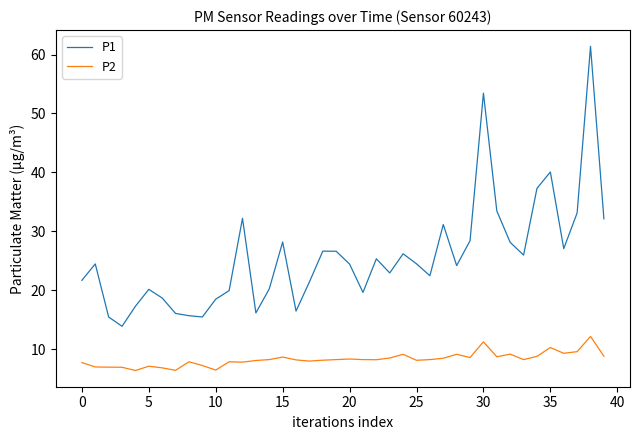

Rank the series by their average value, from highest to lowest.

P1, P2